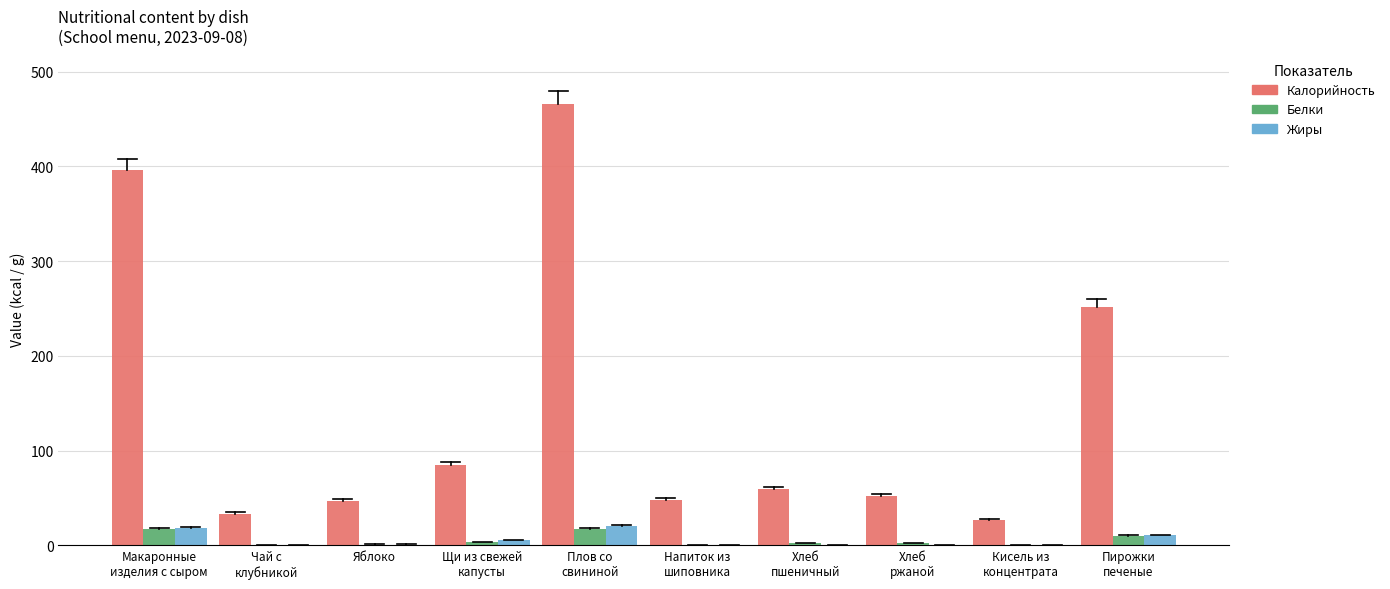

Which series has the largest total across all categories?

Калорийность